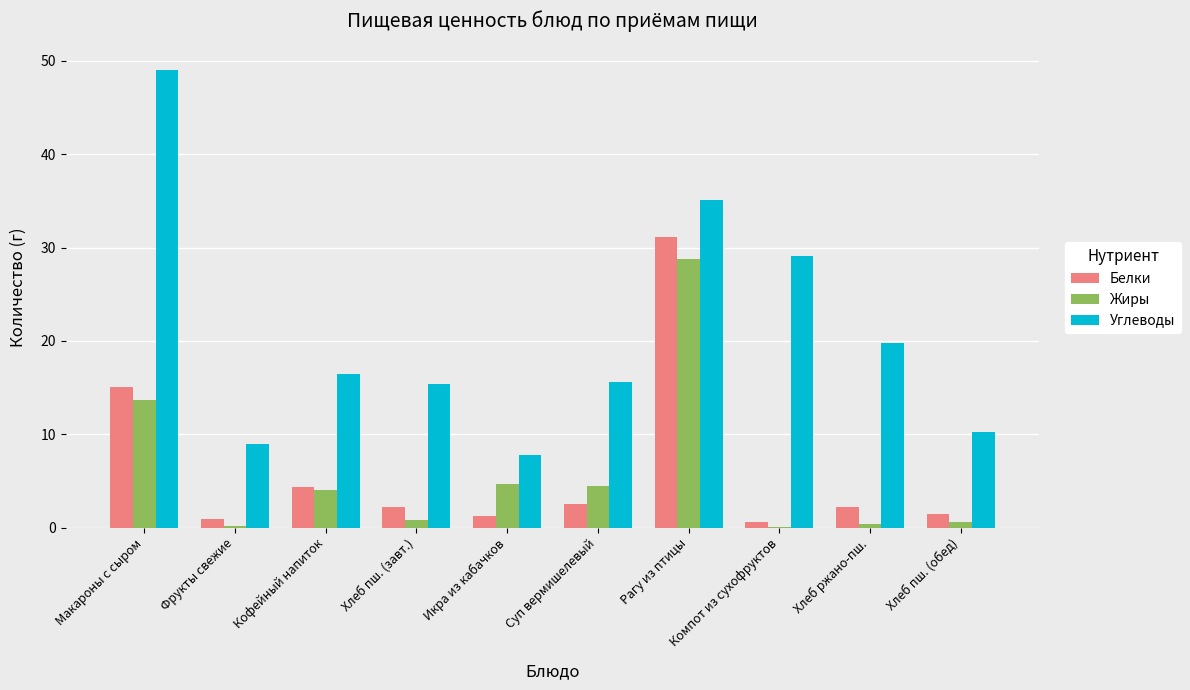

What value does the Углеводы series have at Рагу из птицы?

35.1